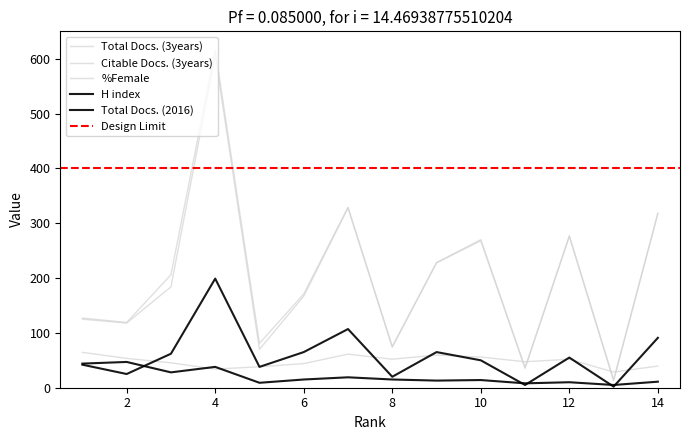

Count the number of data series in this chart.

5